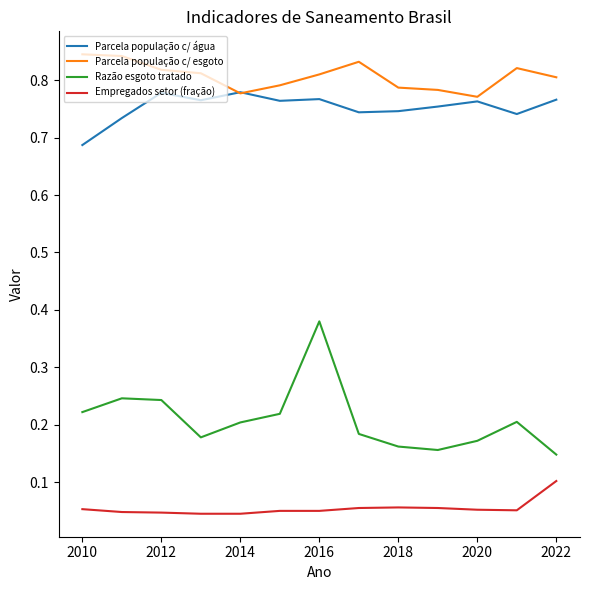

True or false: Razão esgoto tratado and Parcela população c/ água intersect in this chart.

False